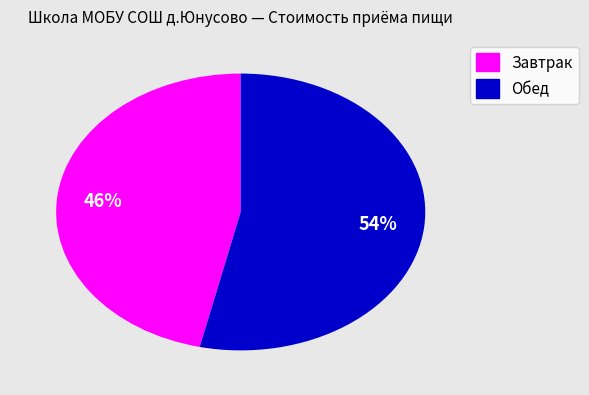

True or false: Обед accounts for 54% of the total.

True